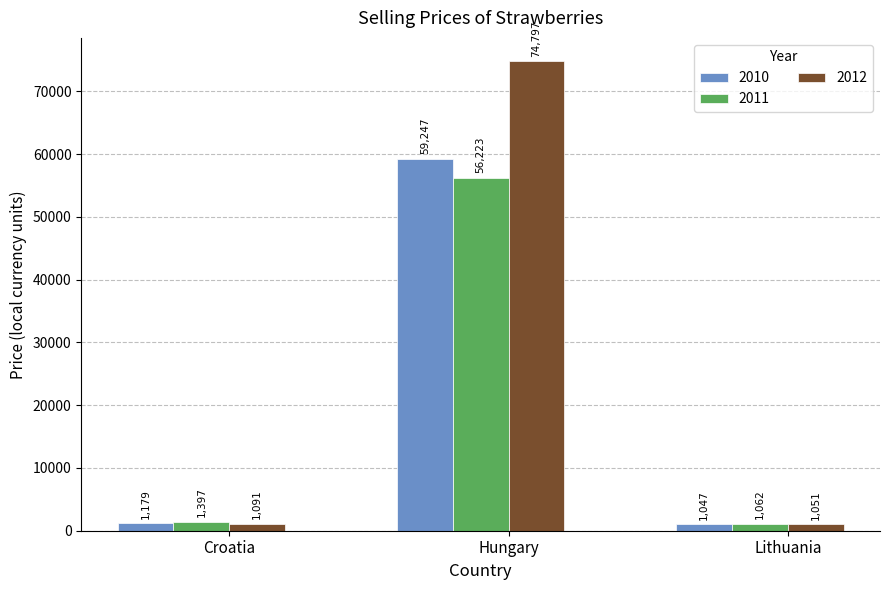

What is the difference between the highest and lowest values at Croatia?

306.0